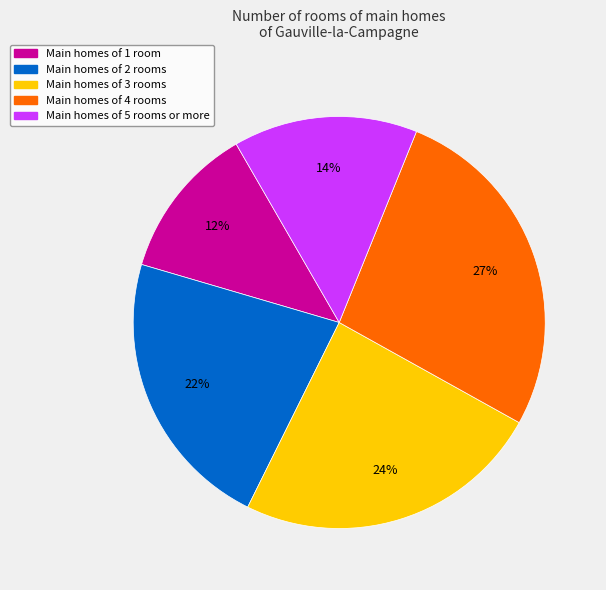

Rank the categories by value from lowest to highest.

Main homes of 1 room, Main homes of 5 rooms or more, Main homes of 2 rooms, Main homes of 3 rooms, Main homes of 4 rooms